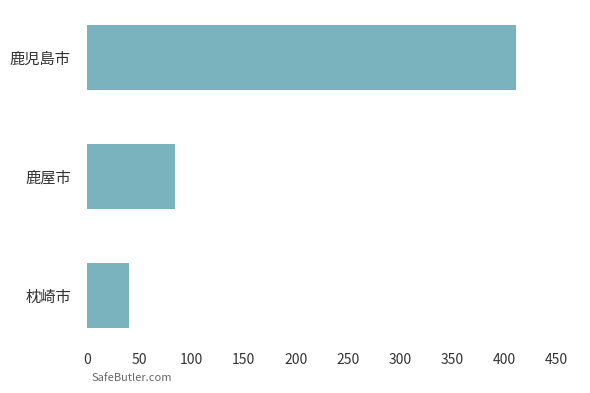

Which has a higher value, 鹿児島市 or 枕崎市?

鹿児島市